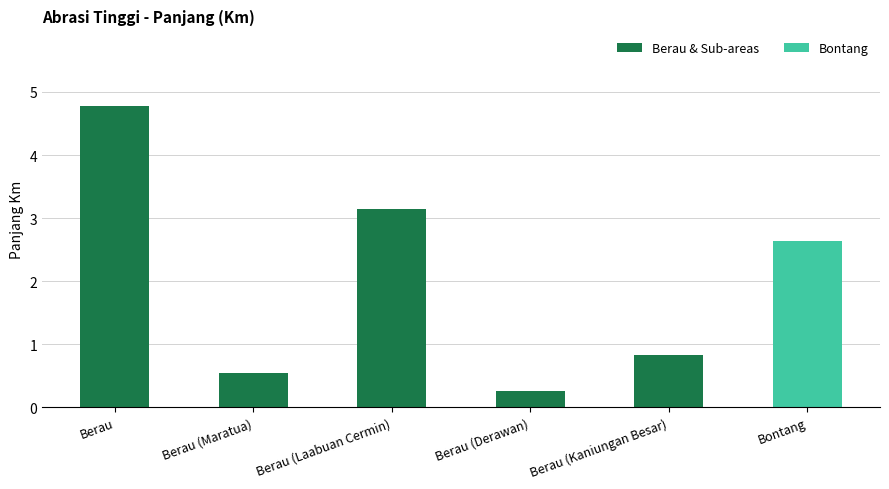

What is the sum of the values at Berau (Derawan) and Berau (Kaniungan Besar)?

1.1